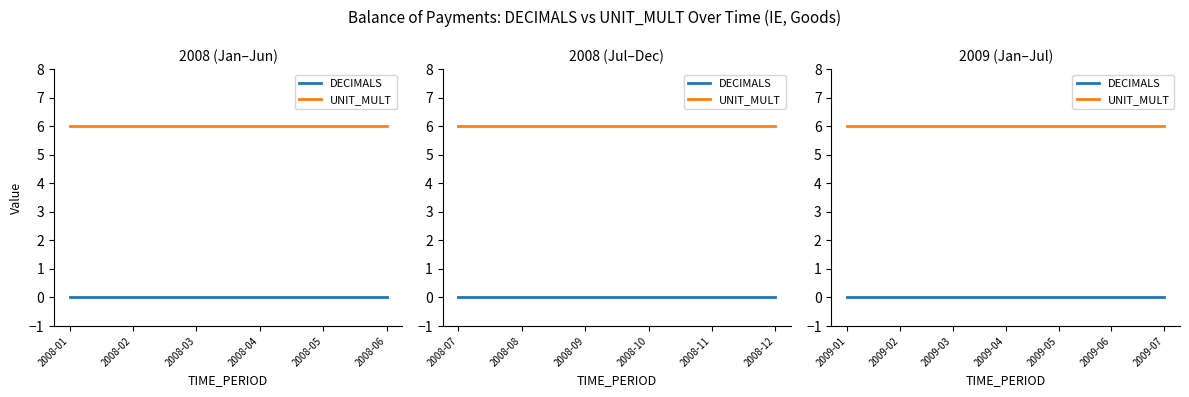

Between 2009-06 and 2009-02, which is larger?

2009-06